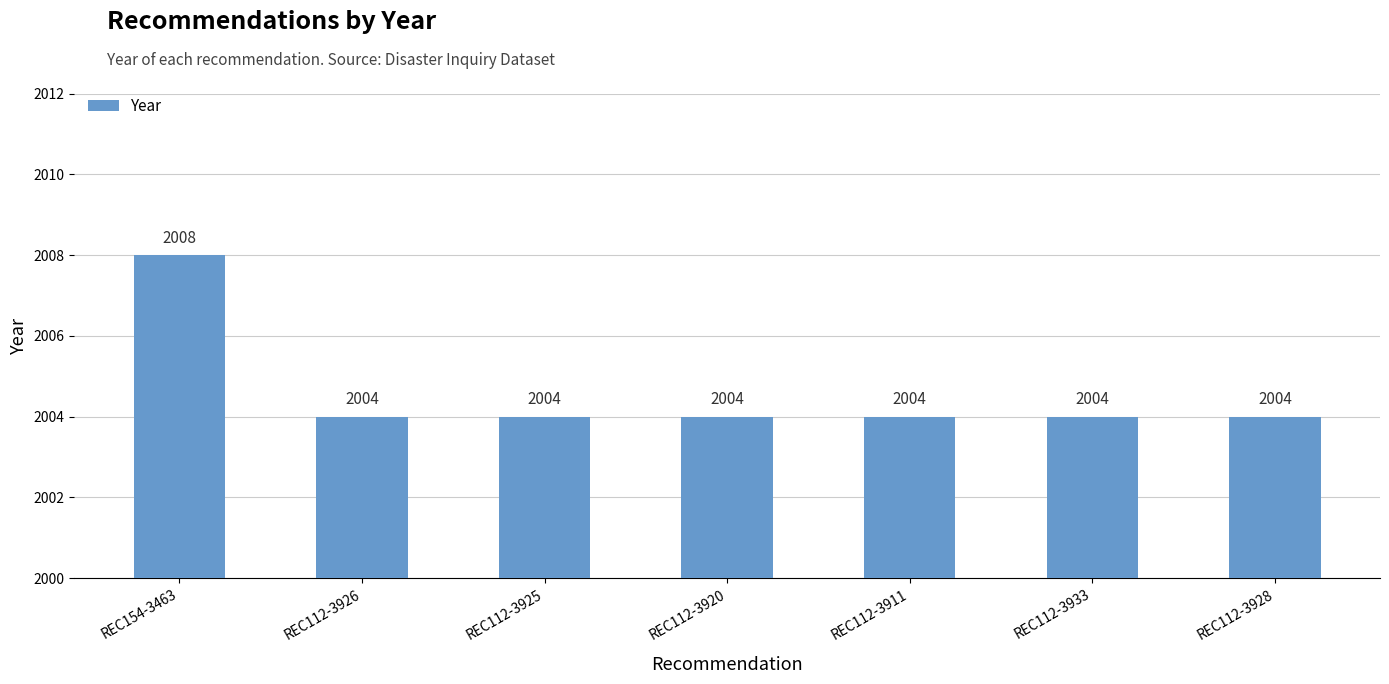

Count the number of categories in the chart.

7